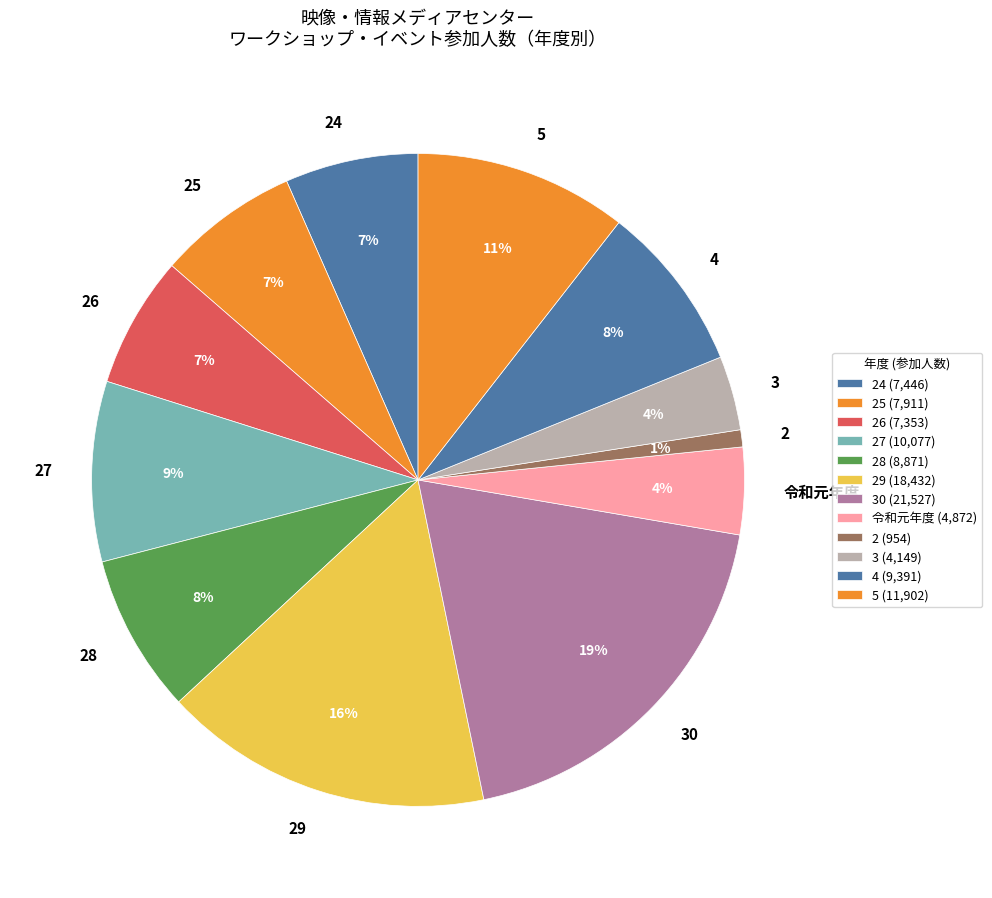

To the nearest percent, what portion does 3 represent?

4%